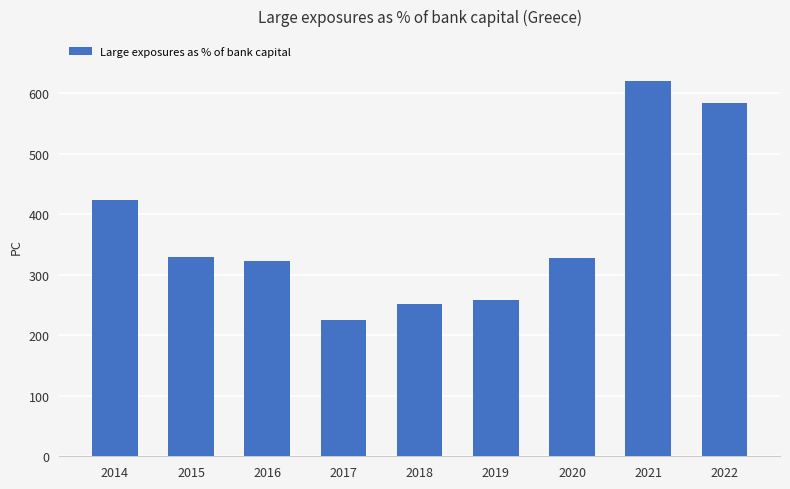

What is the greatest value displayed?

619.8